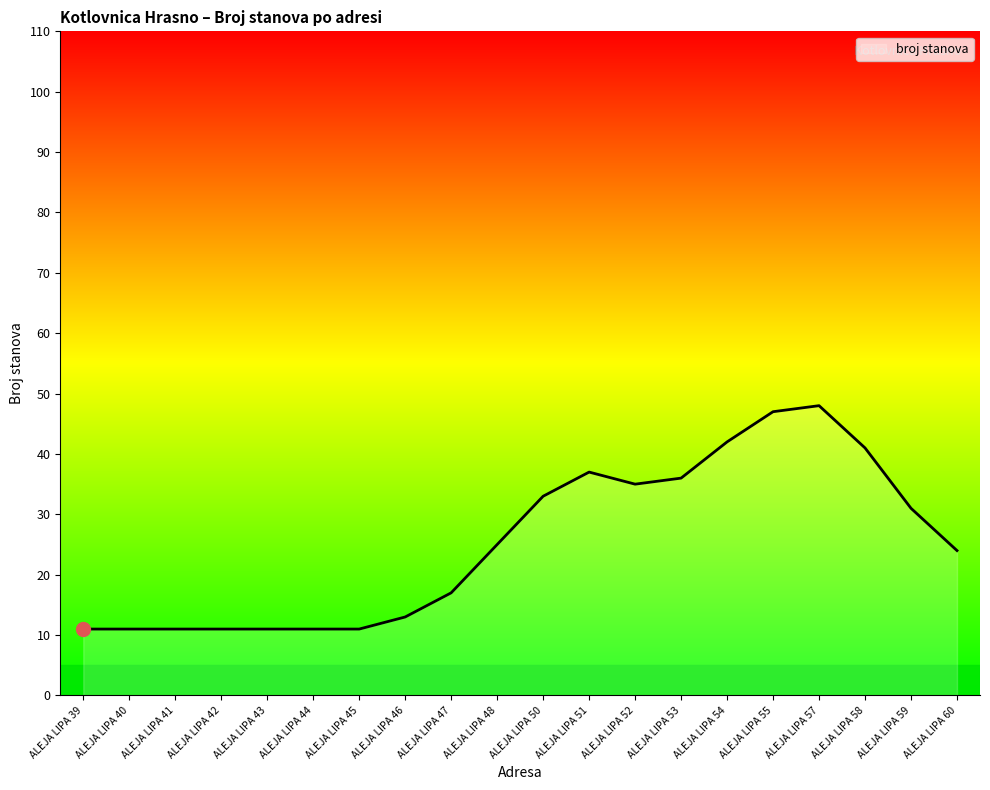

Count the number of data series in this chart.

1